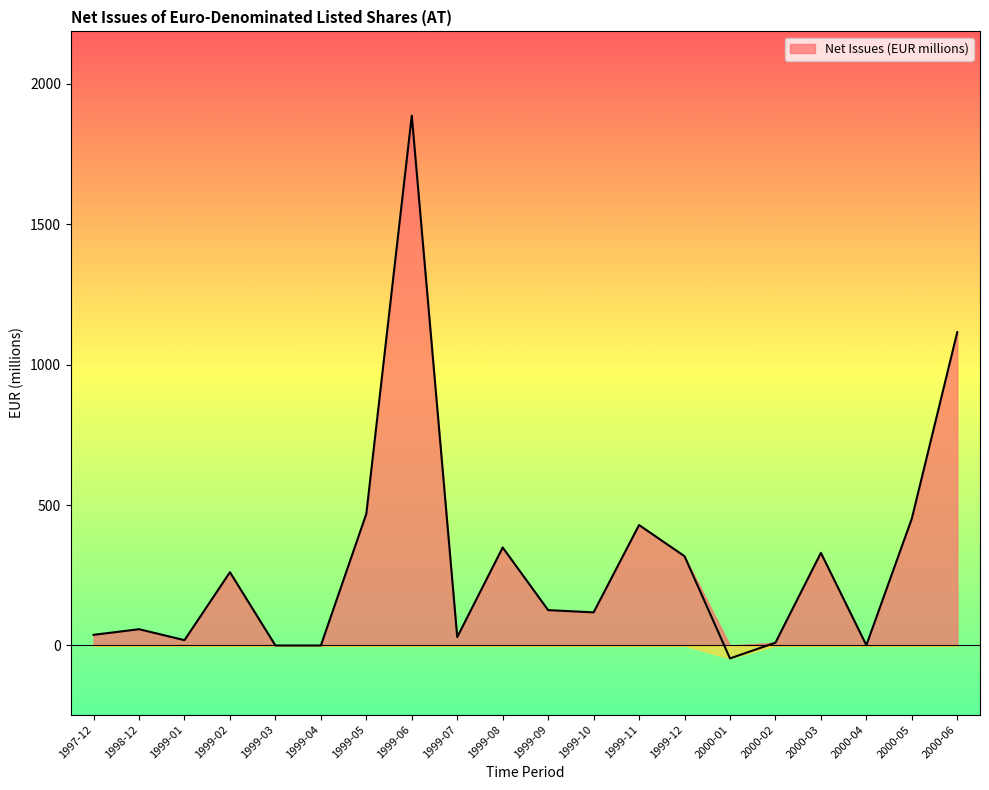

Rank the categories by value from lowest to highest.

2000-01, 1999-03, 1999-04, 2000-04, 2000-02, 1999-01, 1999-07, 1997-12, 1998-12, 1999-10, 1999-09, 1999-02, 1999-12, 2000-03, 1999-08, 1999-11, 2000-05, 1999-05, 2000-06, 1999-06